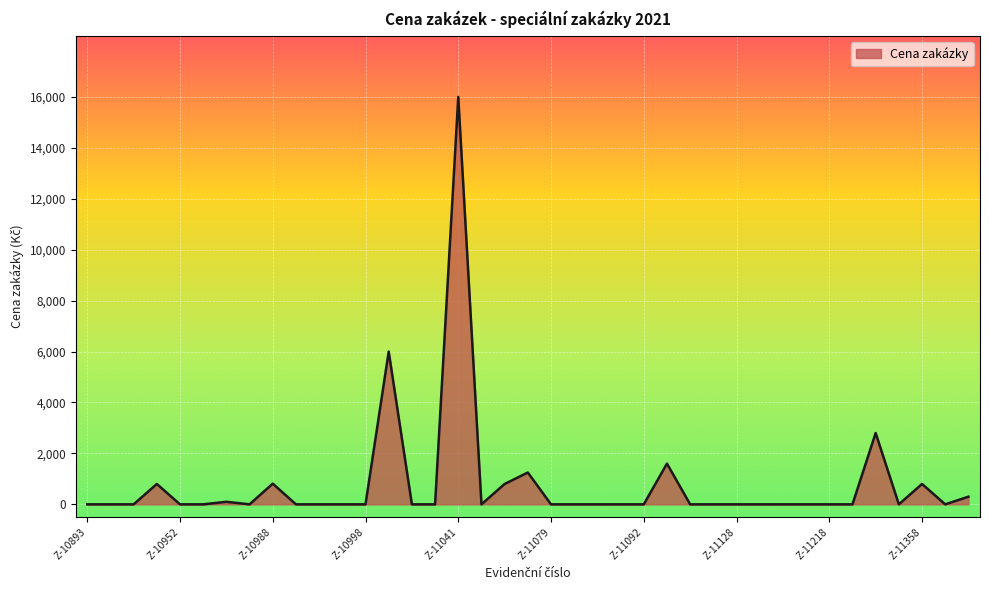

What is the difference between the maximum and minimum values?

16000